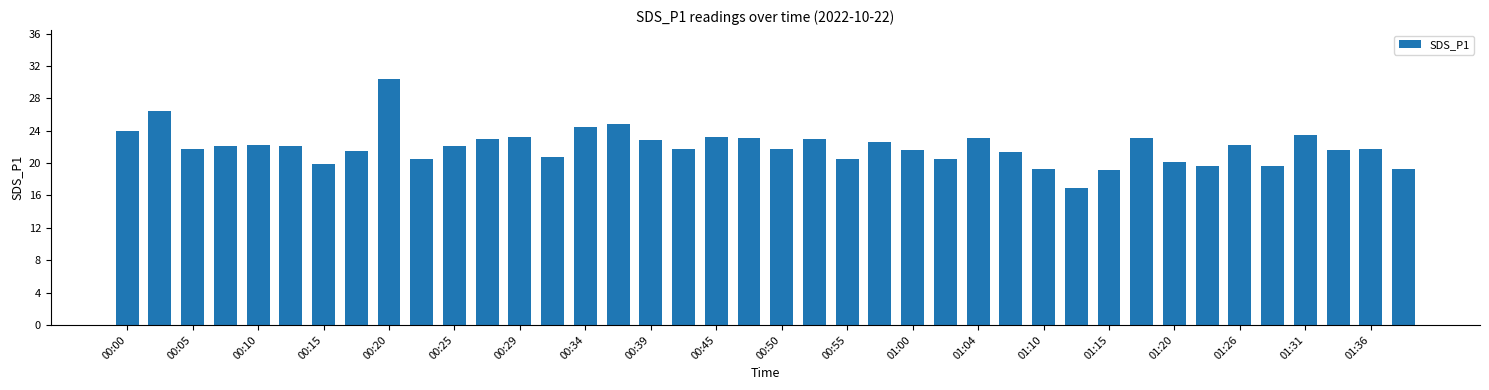

What is the value of the 35th bar from the left?

22.3